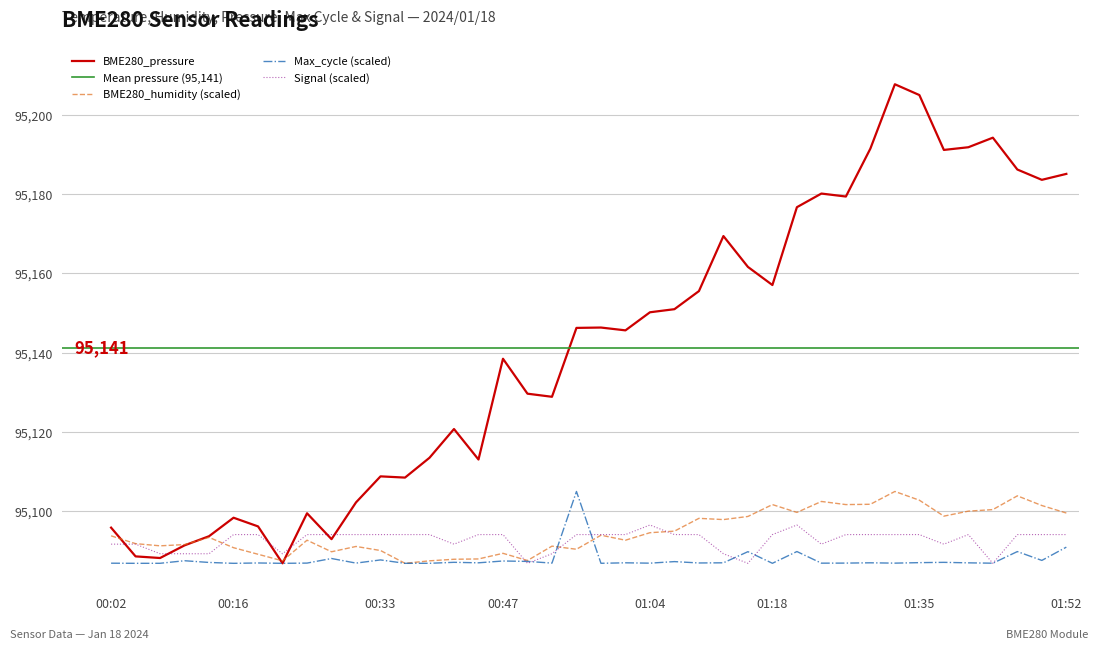

How many interior local valleys does the Max_cycle series have?

15